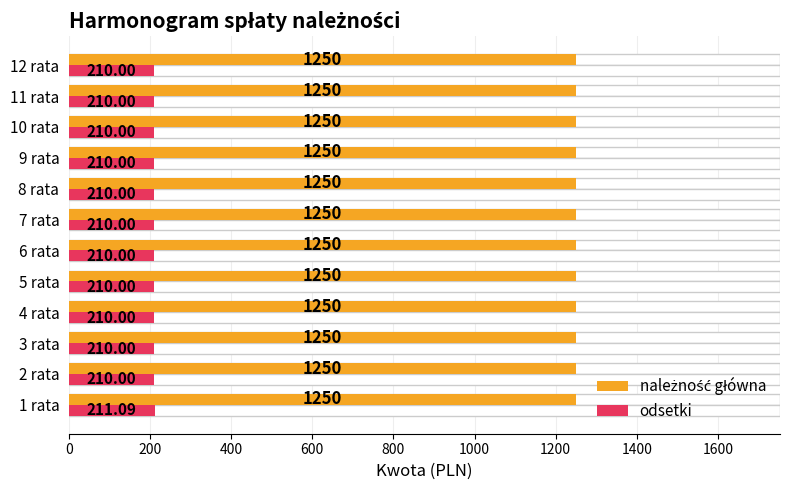

What is the difference between the maximum and minimum values in the odsetki series?

1.1